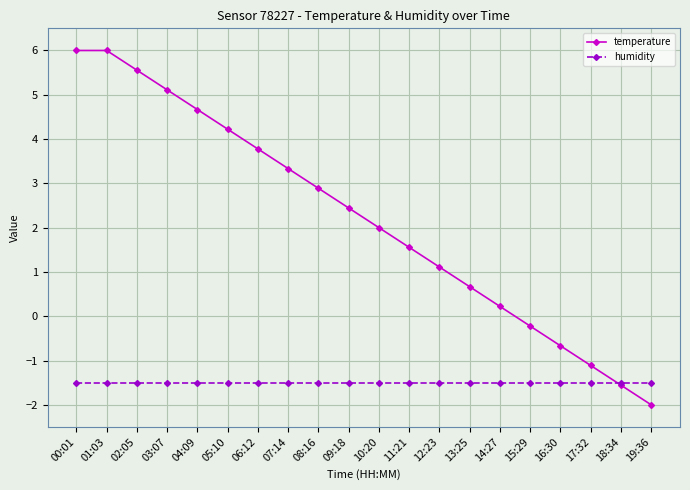

Rank the series by their maximum value, from lowest to highest.

humidity, temperature